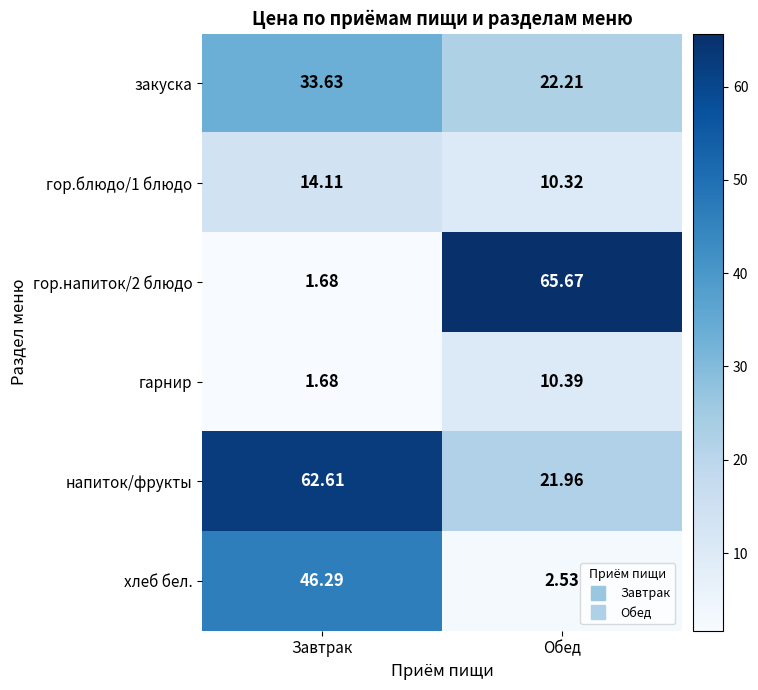

At which label is закуска closest to 27?

Обед